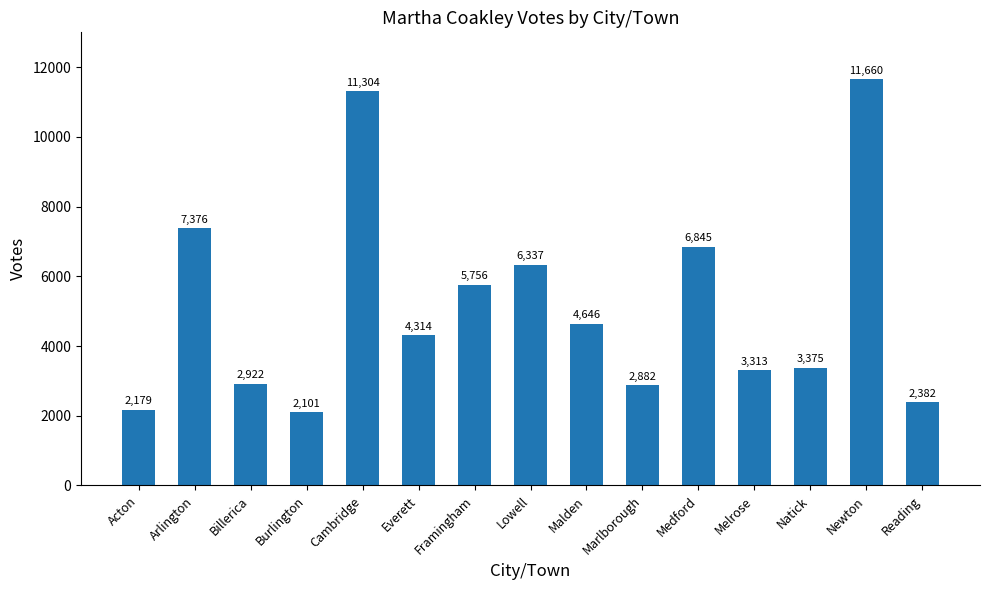

At which label is the value closest to 6880?

Medford